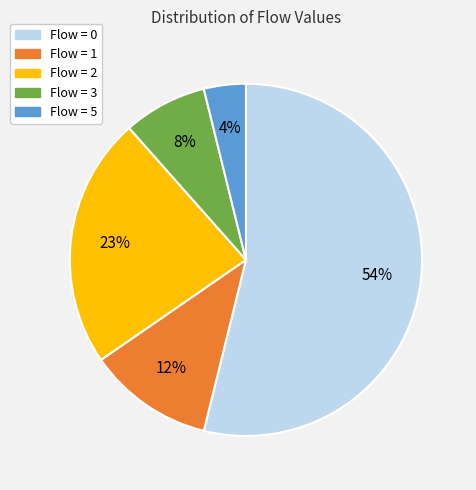

How many segments does this pie chart have?

5